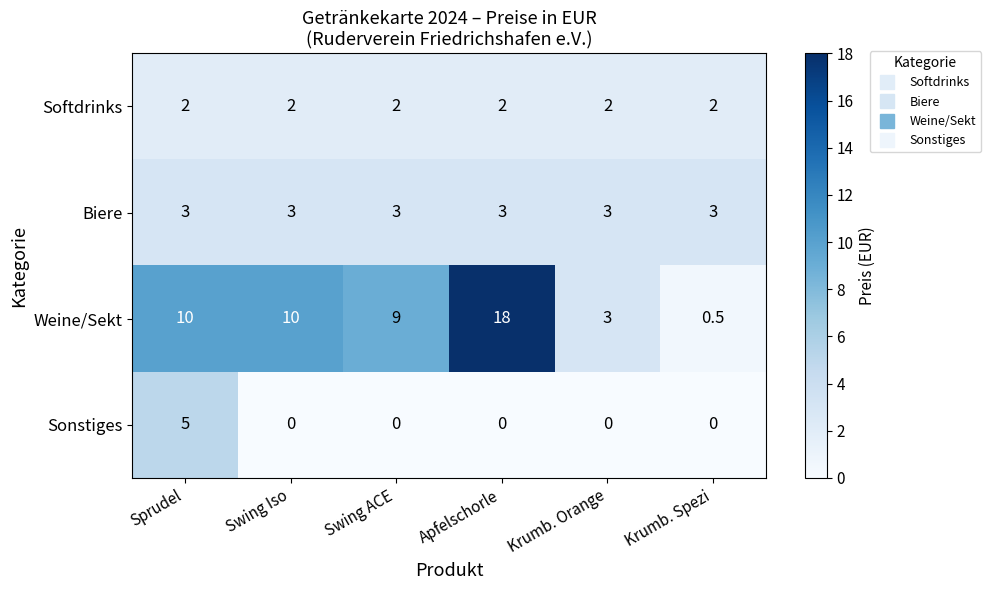

How many categories are shown in the chart?

6